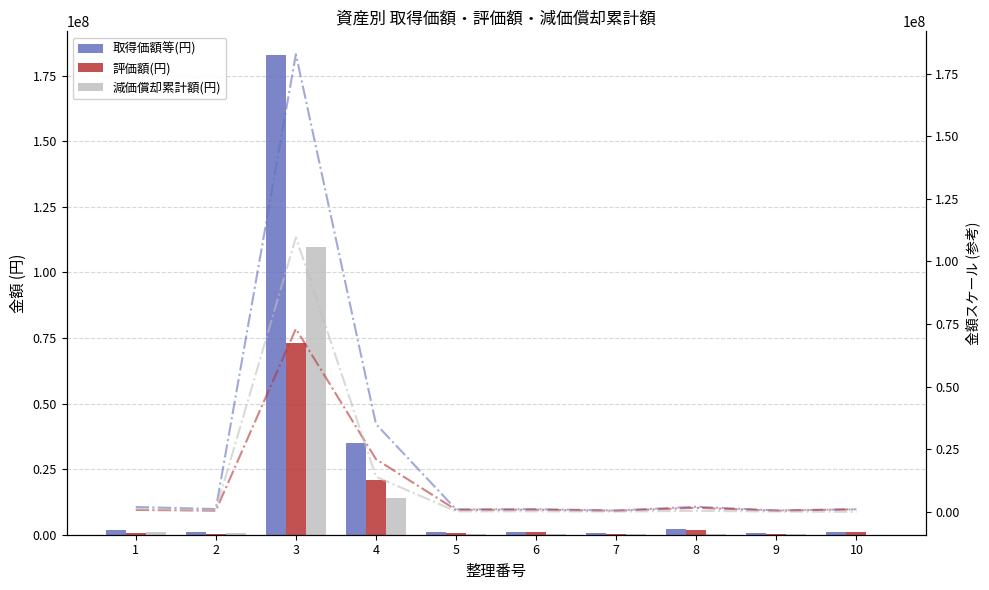

Are the bars horizontal?

No